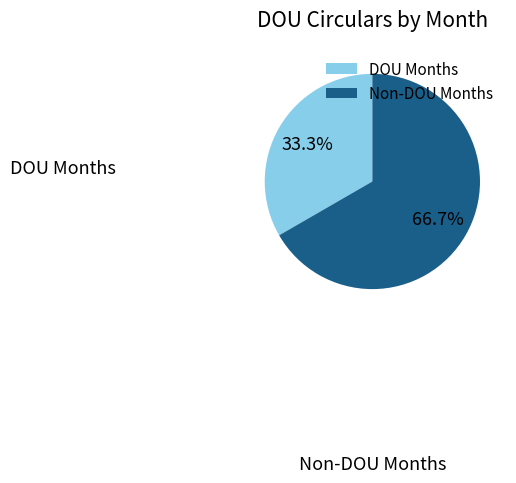

To the nearest percent, what is the difference between the largest and smallest slice percentages?

33%